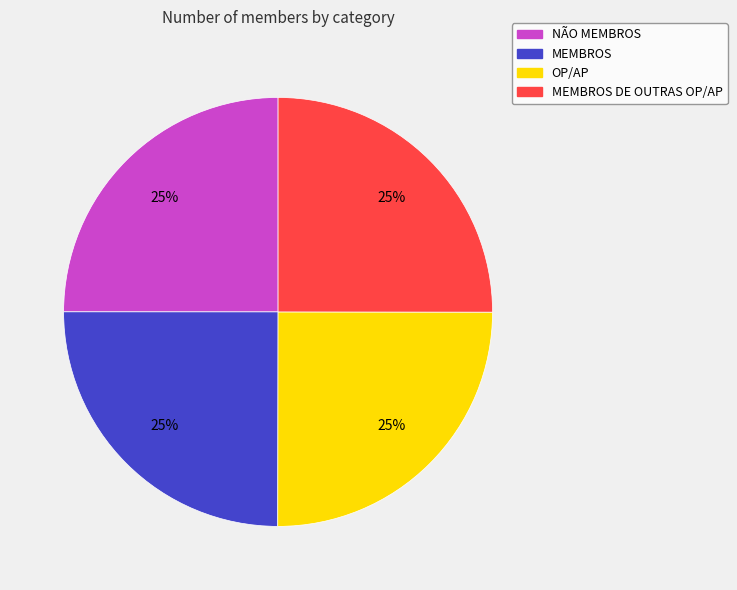

To the nearest percent, what is the average slice percentage?

25%